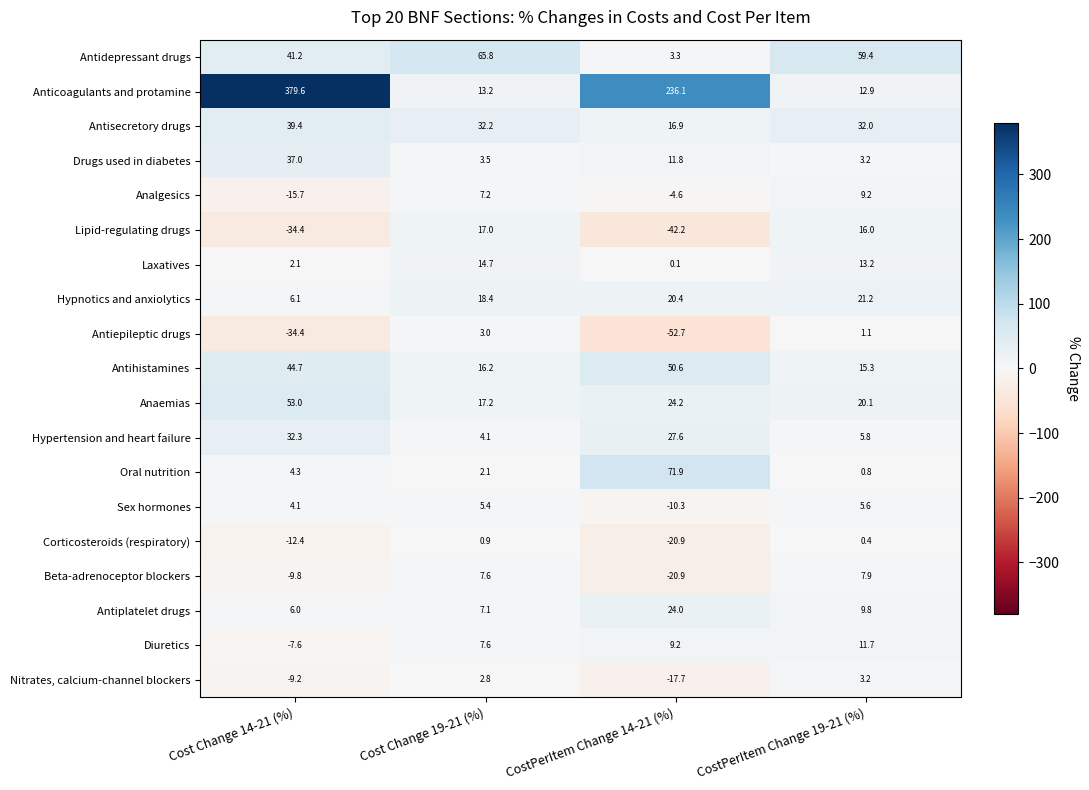

What is the difference between the Beta-adrenoceptor blockers values at Cost Change 19-21 (%) and Cost Change 14-21 (%)?

17.4